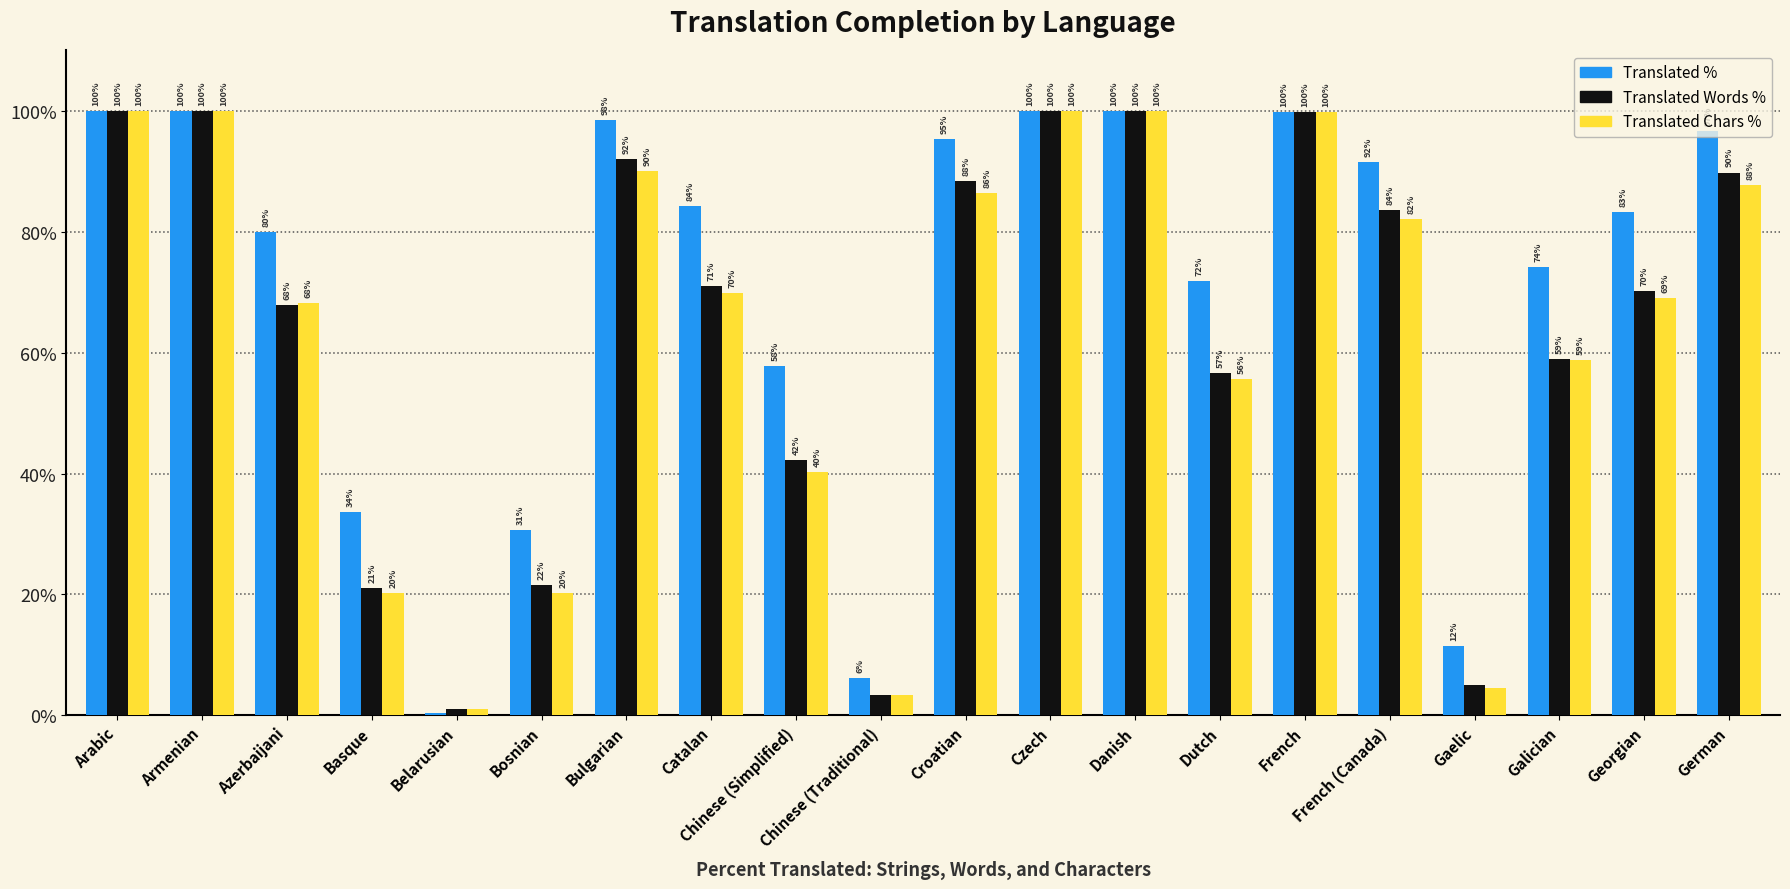

What is the greatest value displayed?

100.0